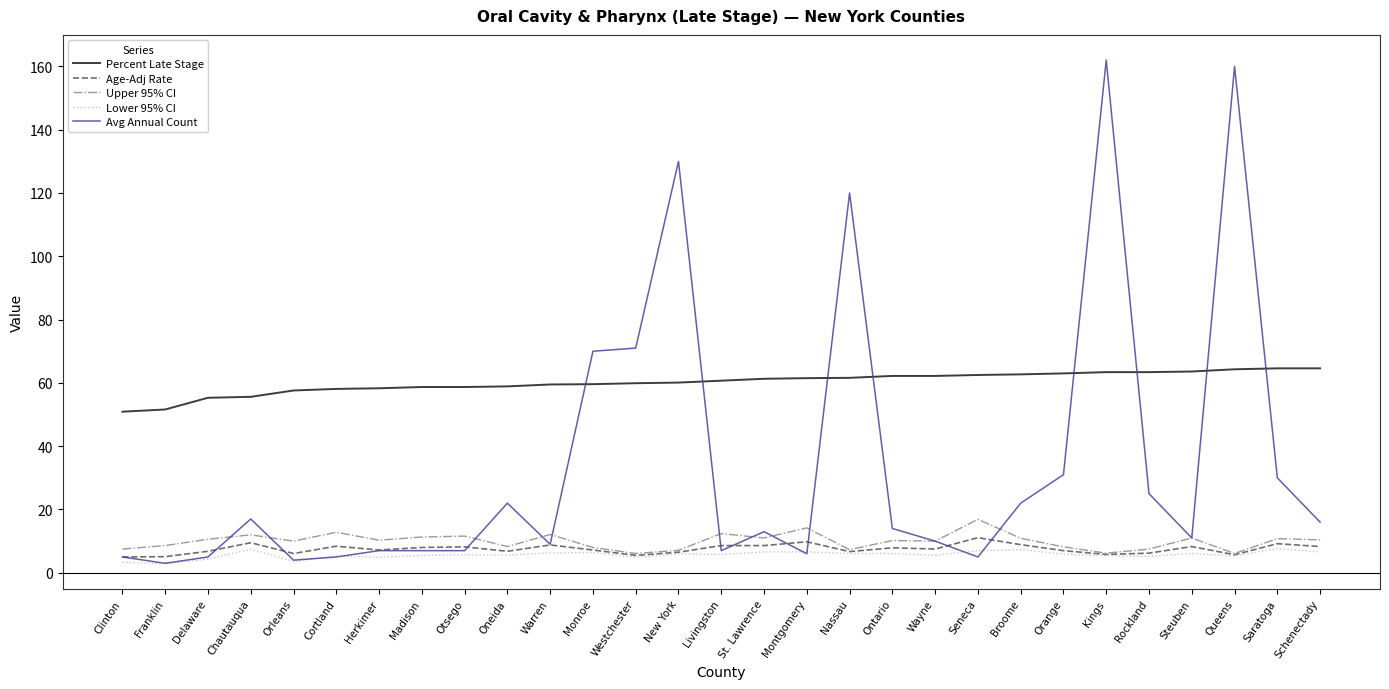

At how many categories does at least one series exceed 47?

29